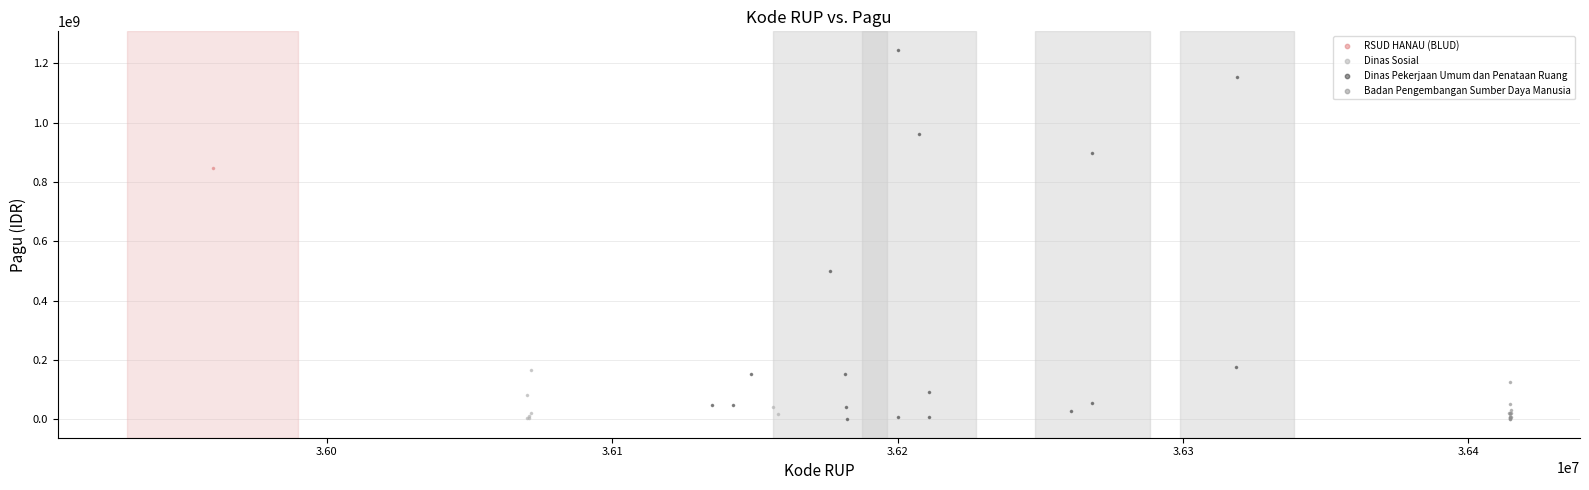

What are all the series names shown in the legend?

RSUD HANAU (BLUD), Dinas Sosial, Dinas Pekerjaan Umum dan Penataan Ruang, Badan Pengembangan Sumber Daya Manusia